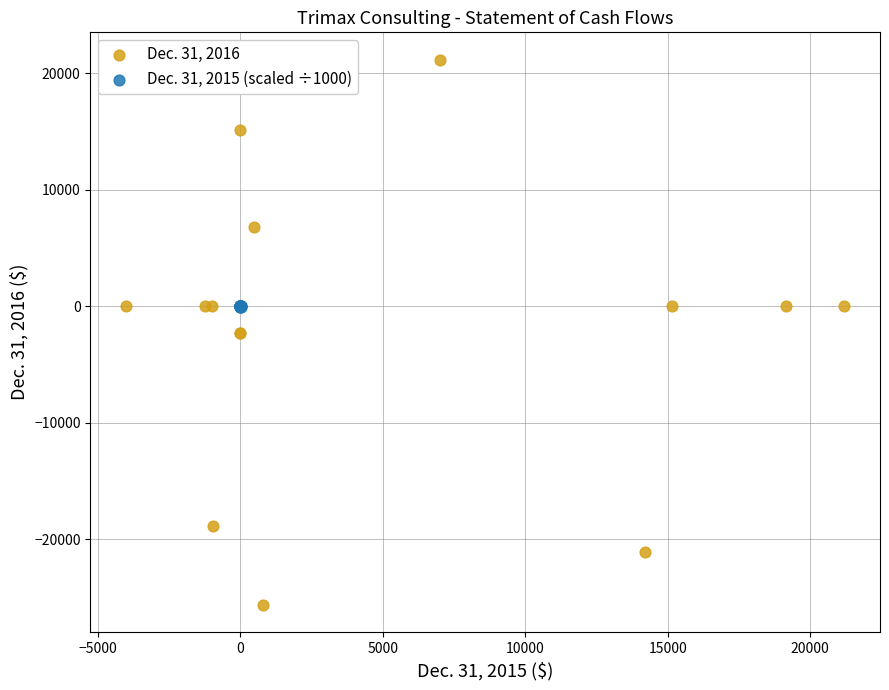

Which series contains the lowest Y value?

Dec. 31, 2016